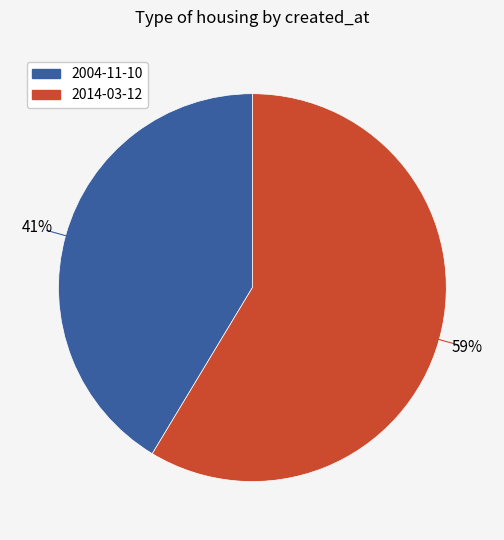

Approximately how many times larger is the value at 2014-03-12 compared to 2004-11-10?

1.4